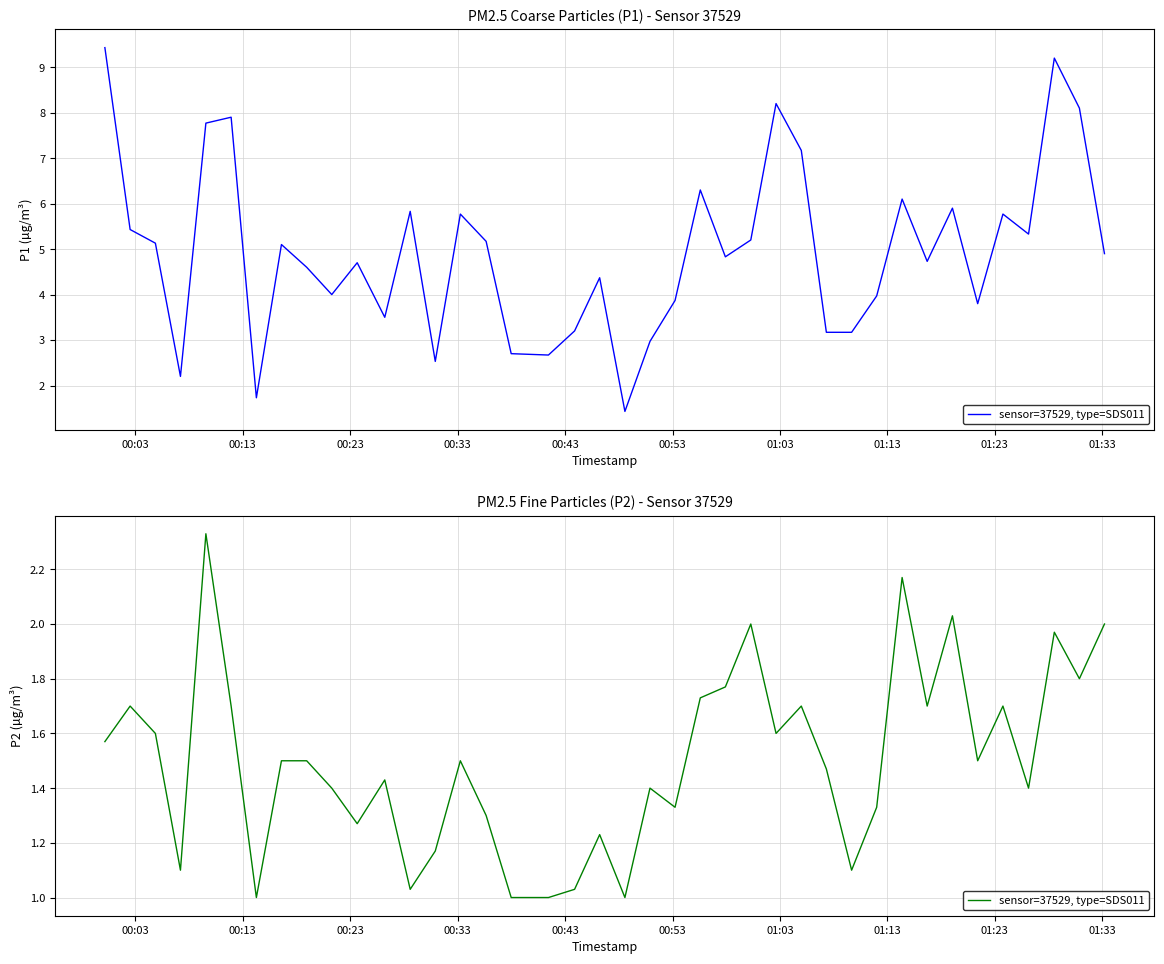

How many data points are above 1?

36